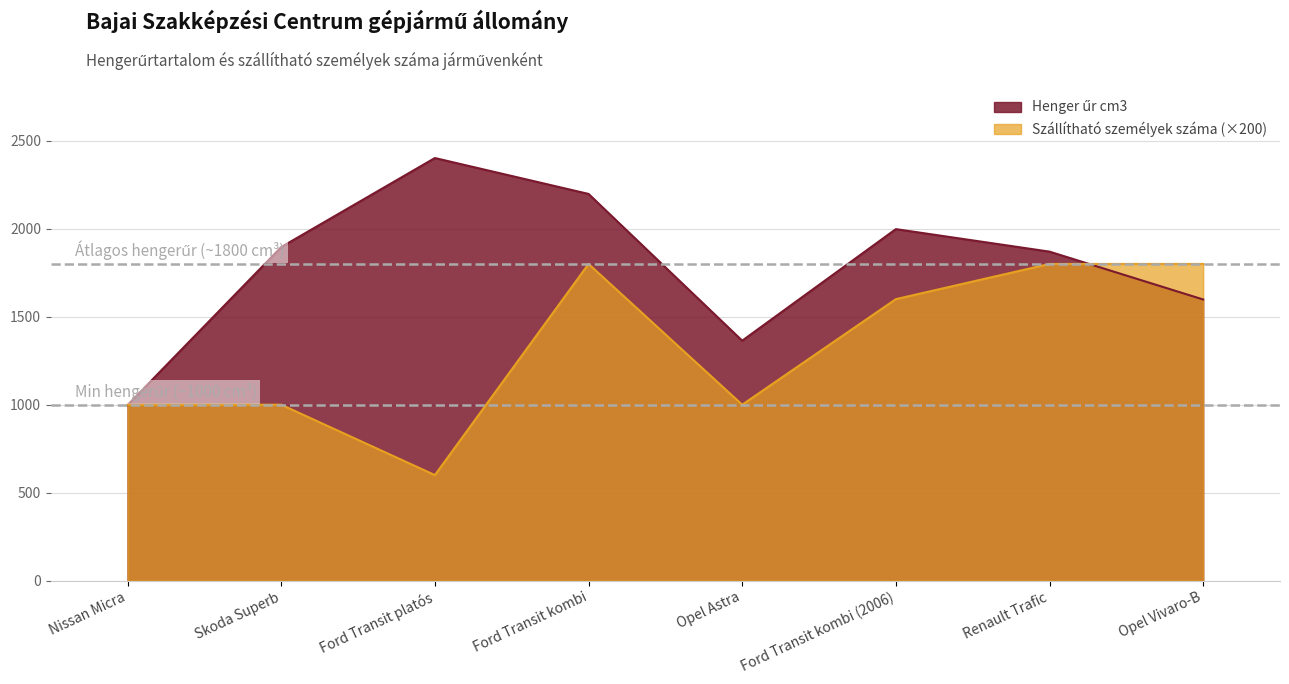

At how many categories does at least one series exceed 1080?

7